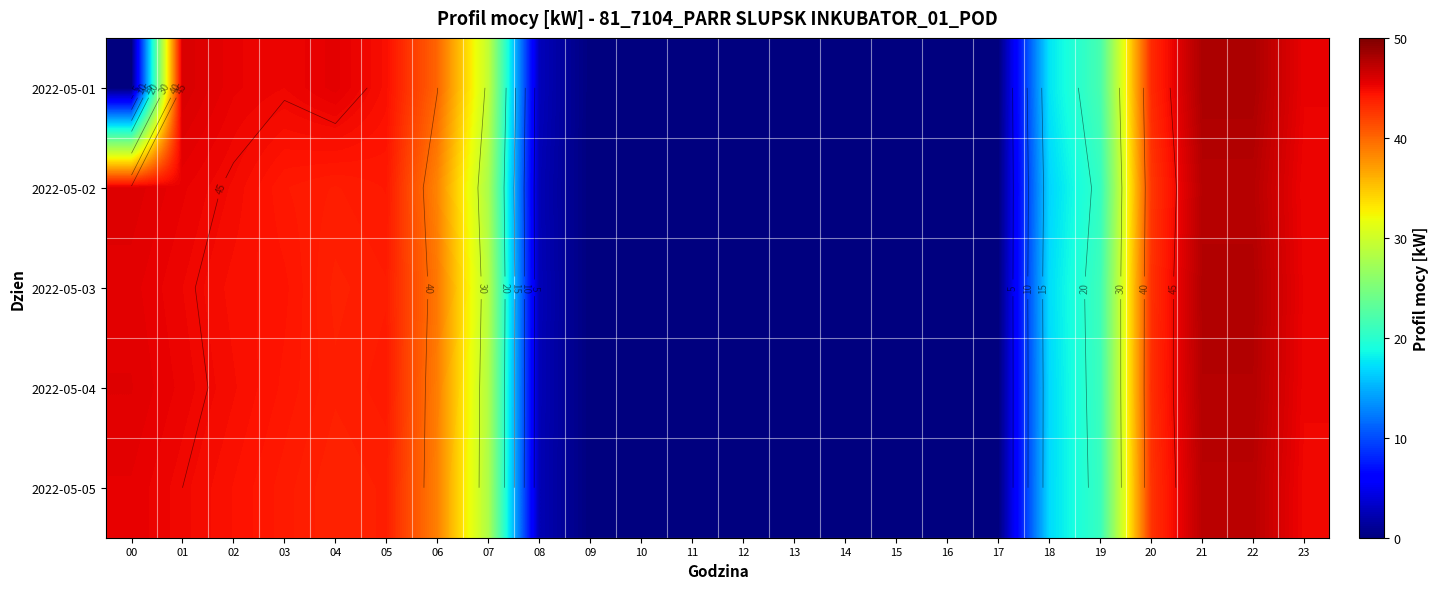

True or false: 2022-05-01 has a value of 31.0 at 16.

False